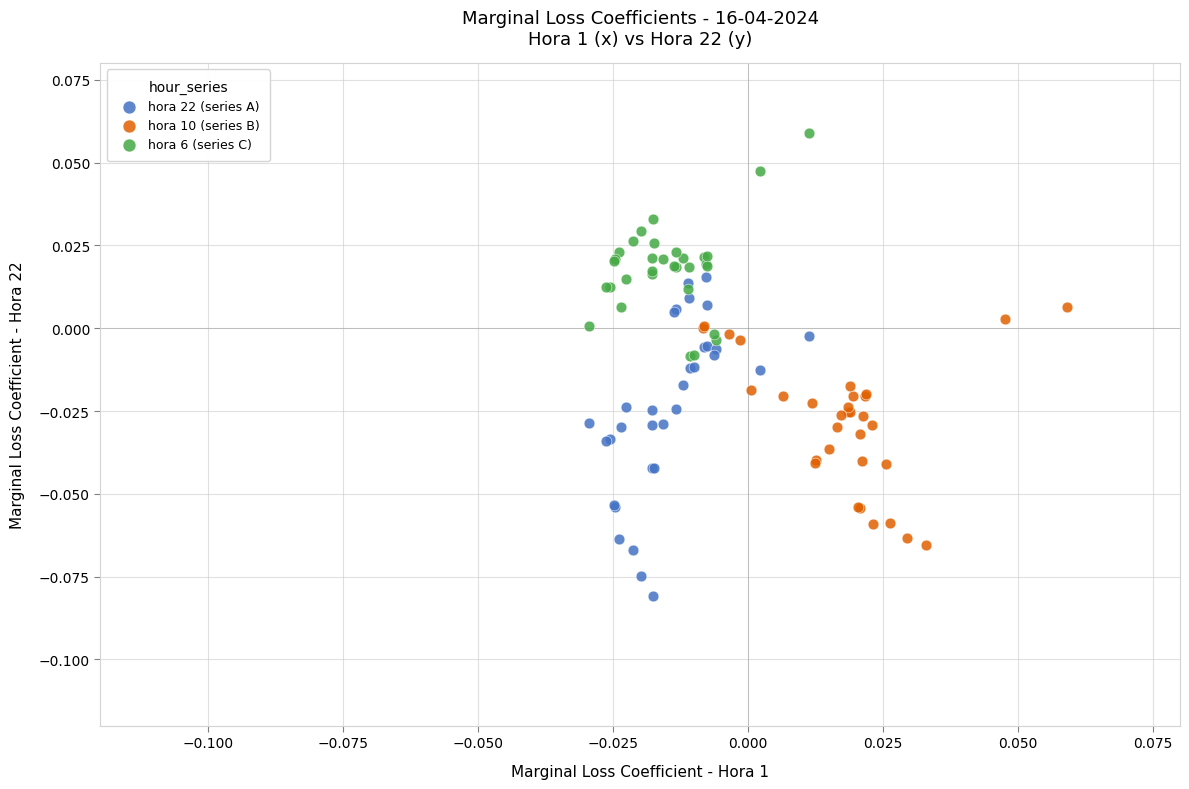

Which series contains the lowest Y value?

hora 22 (series A)